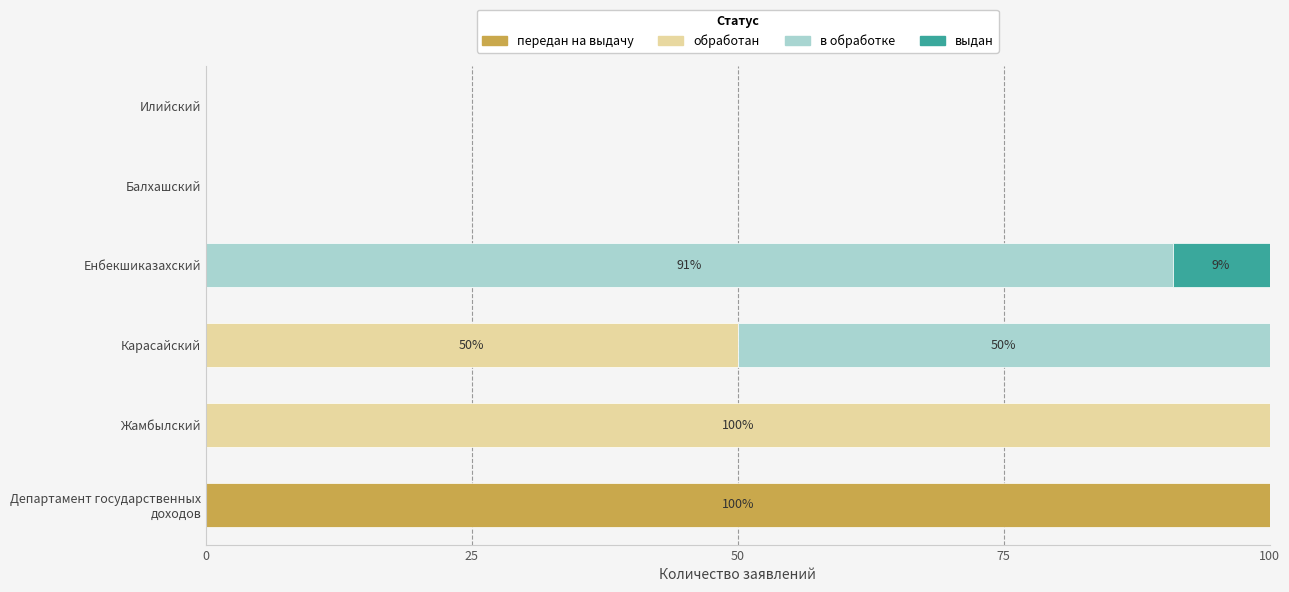

True or false: передан на выдачу has a value of 0.0 at Карасайский.

True